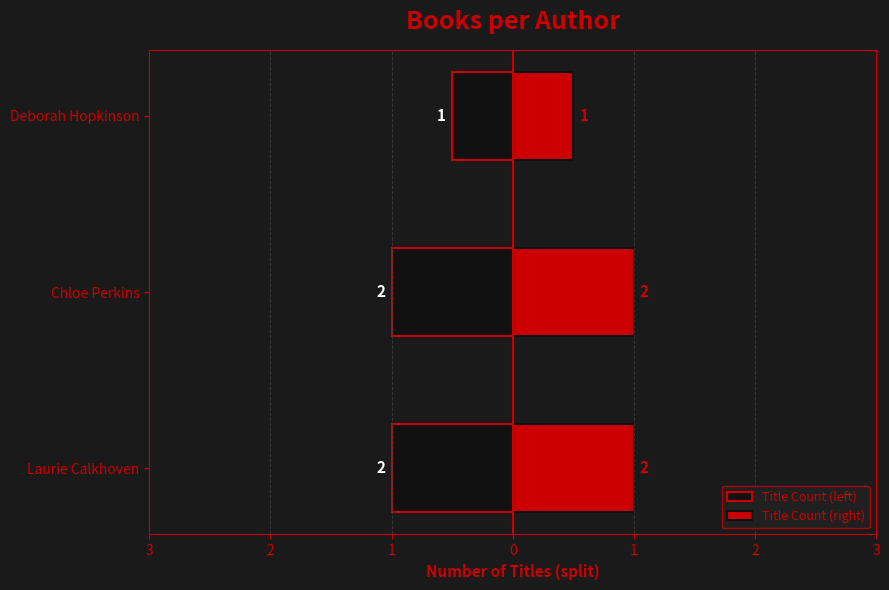

What is the difference between the highest and lowest values at Deborah Hopkinson?

1.0